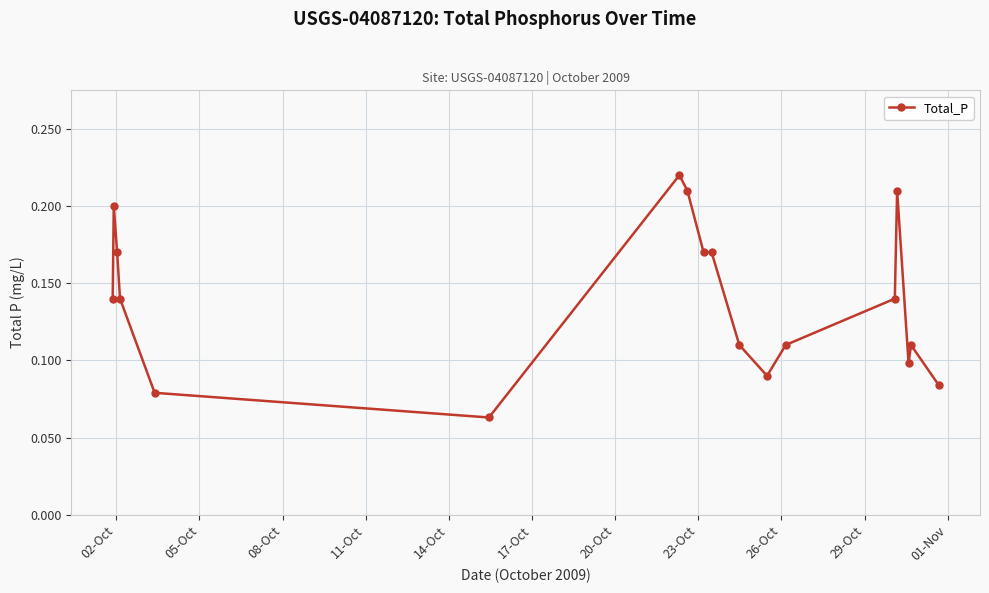

How many values are between 0 and 1?

18